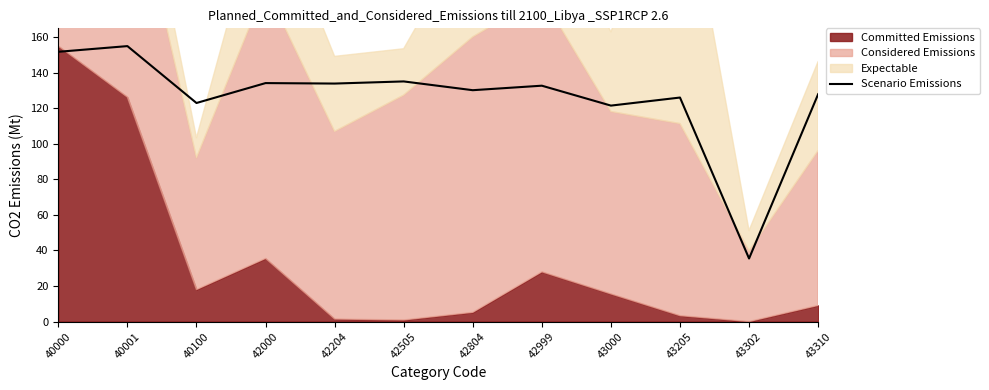

At which category does the data reach its first local valley?

40100